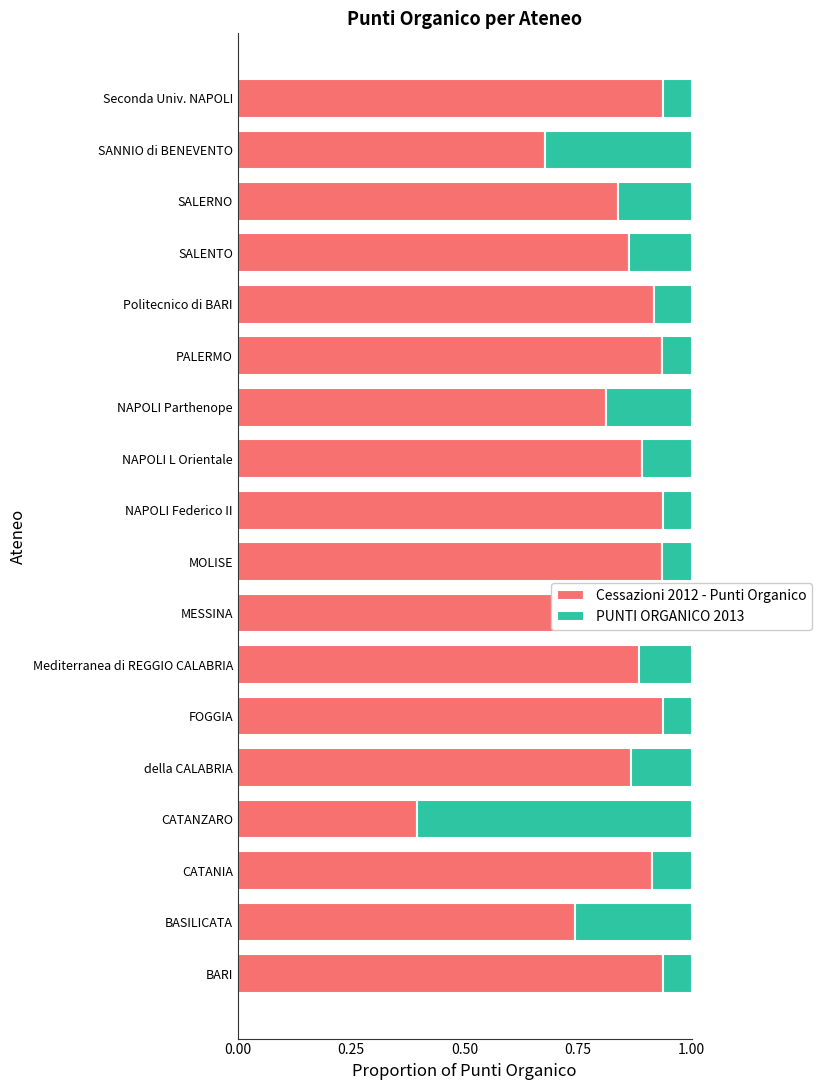

Is it true that Cessazioni 2012 - Punti Organico equals 0.9 at NAPOLI Federico II?

True